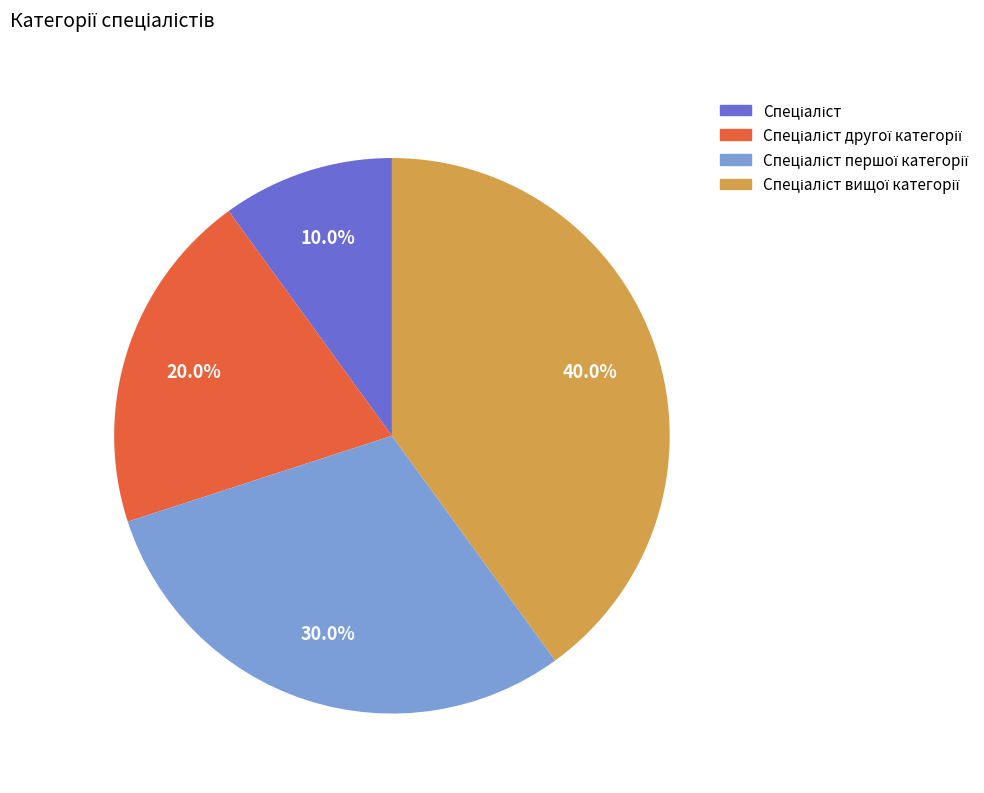

How many segments does this pie chart have?

4